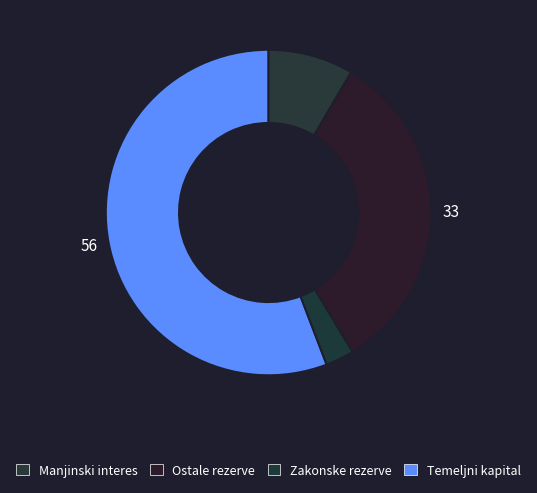

How many segments does this pie chart have?

4